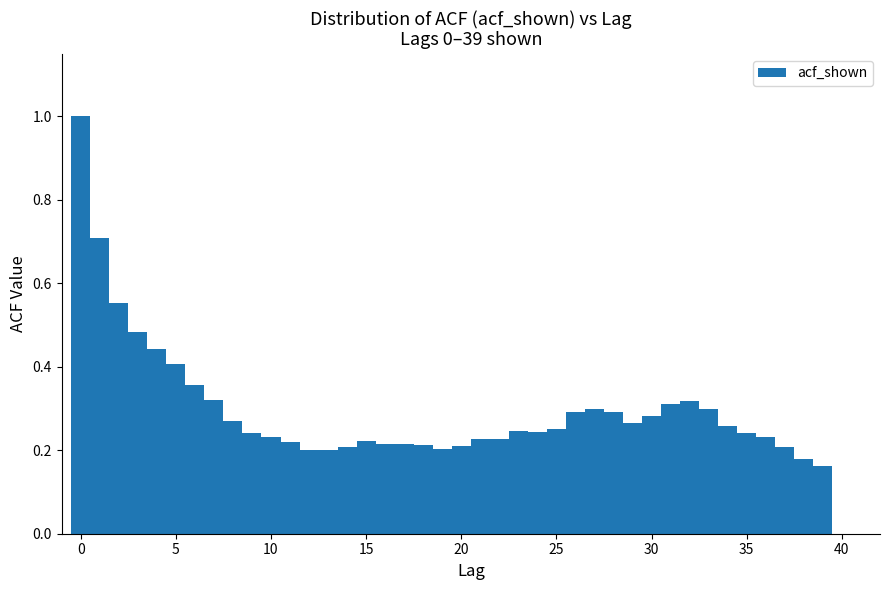

Read against the x-axis, roughly where is the centre of the tallest bar?

0.0